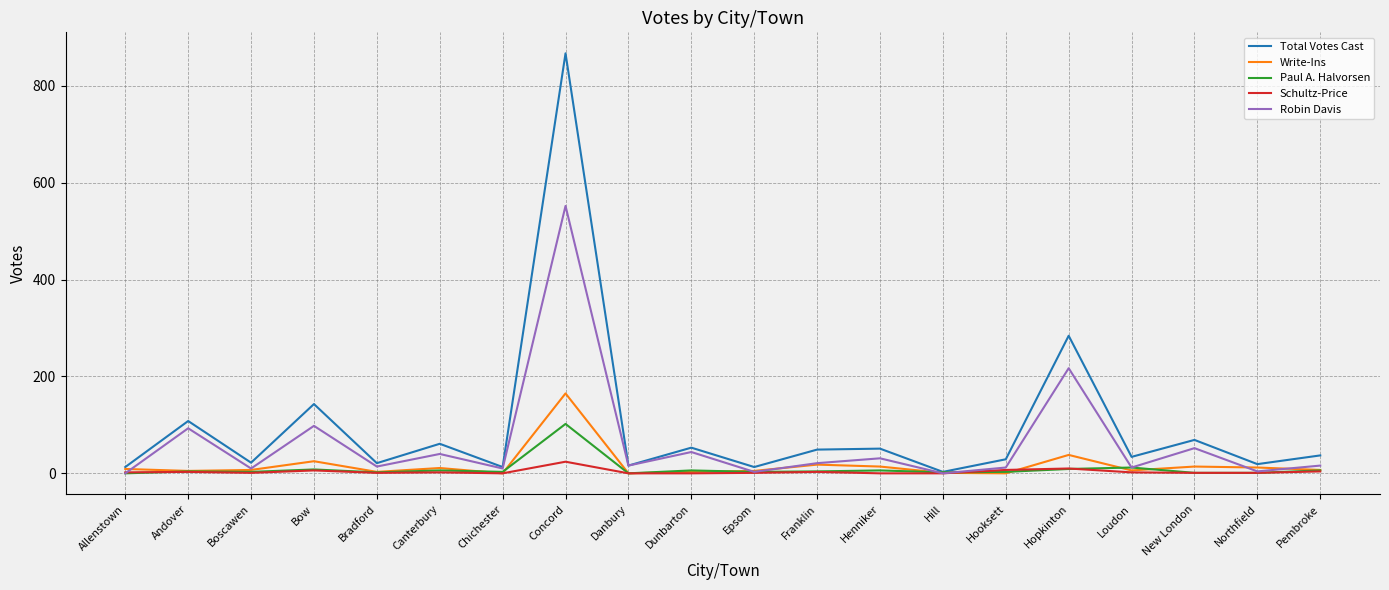

How many lines are shown in the chart?

5